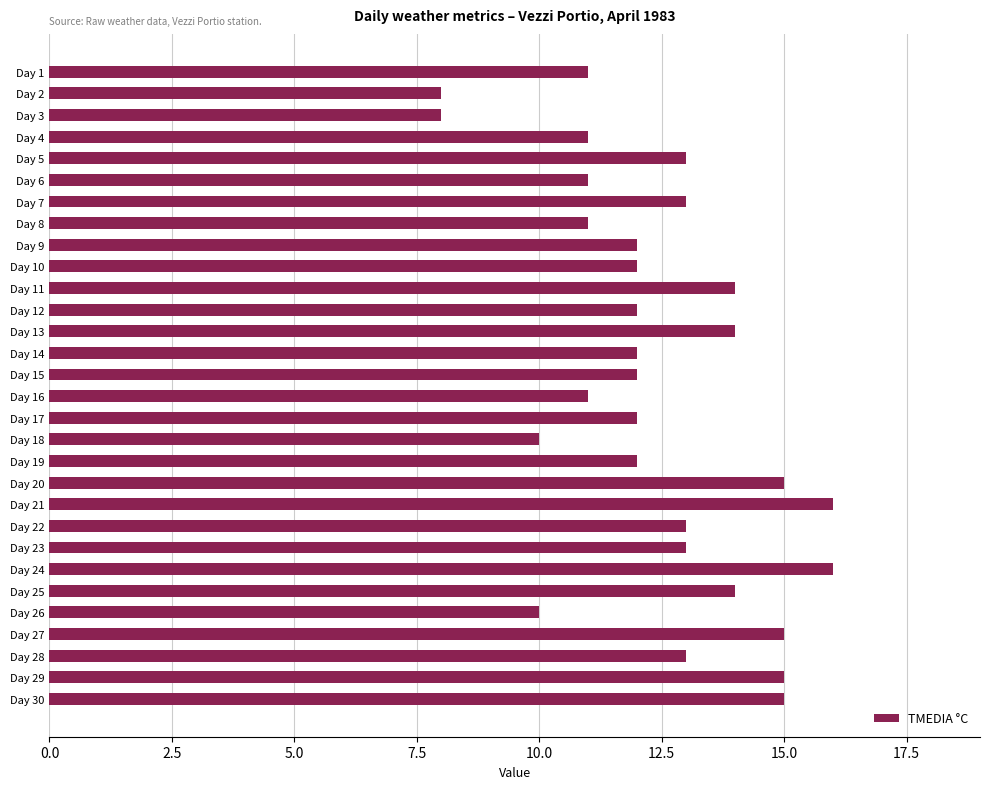

What is the sum of all values?

374